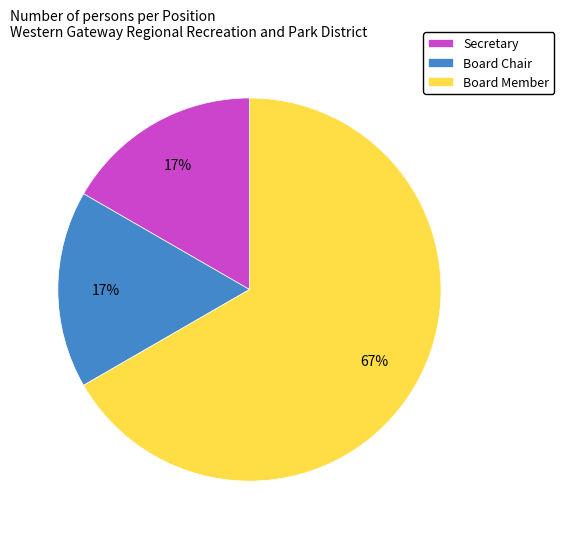

Combined, do Secretary and Board Chair account for over 50%?

No